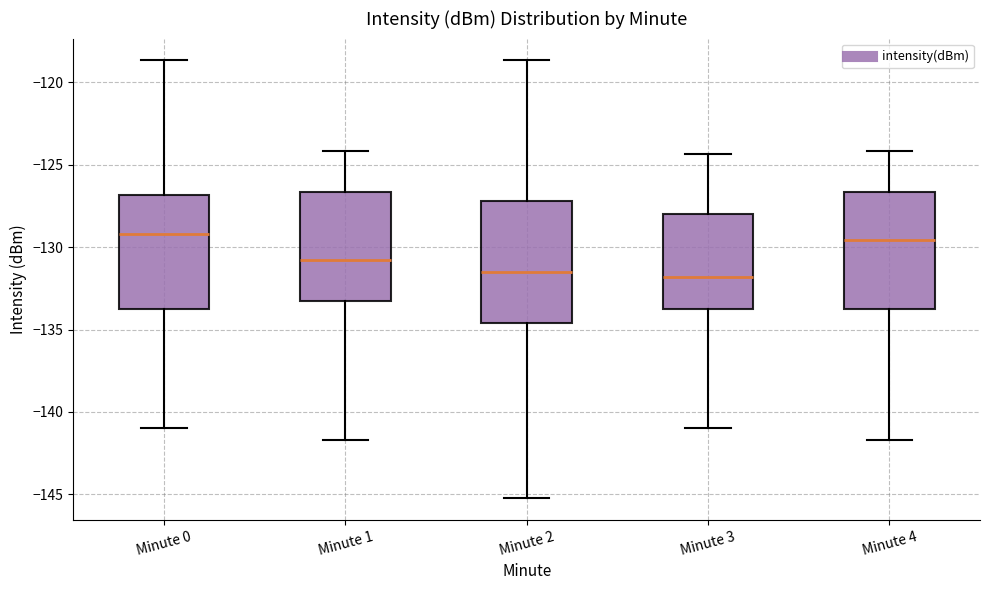

Reading left to right, read every box against the y-axis: the position of its median line, the range the box covers, and the ends of its whiskers. The values are not printed on the chart, so give them approximately, as read against the axis.

Minute 0: median -129.0, box -133.5 to -127.0, whiskers -141.0 to -118.5
Minute 1: median -131.0, box -133.5 to -126.5, whiskers -141.5 to -124.0
Minute 2: median -131.5, box -134.5 to -127.0, whiskers -145.0 to -118.5
Minute 3: median -132.0, box -133.5 to -128.0, whiskers -141.0 to -124.5
Minute 4: median -129.5, box -133.5 to -126.5, whiskers -141.5 to -124.0